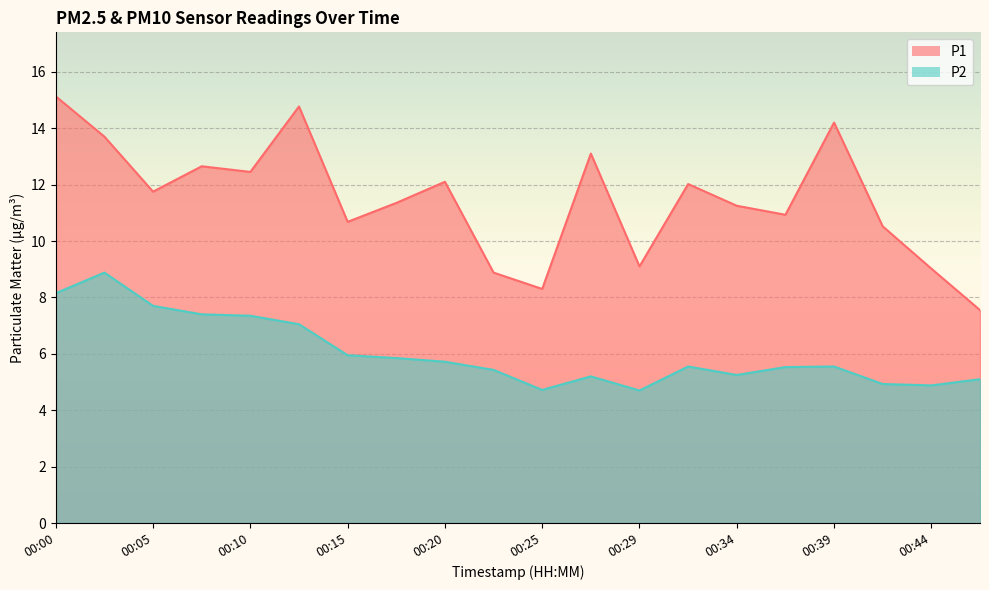

Is the value of P1 at 00:29 greater than the value of P2 at 00:44?

Yes